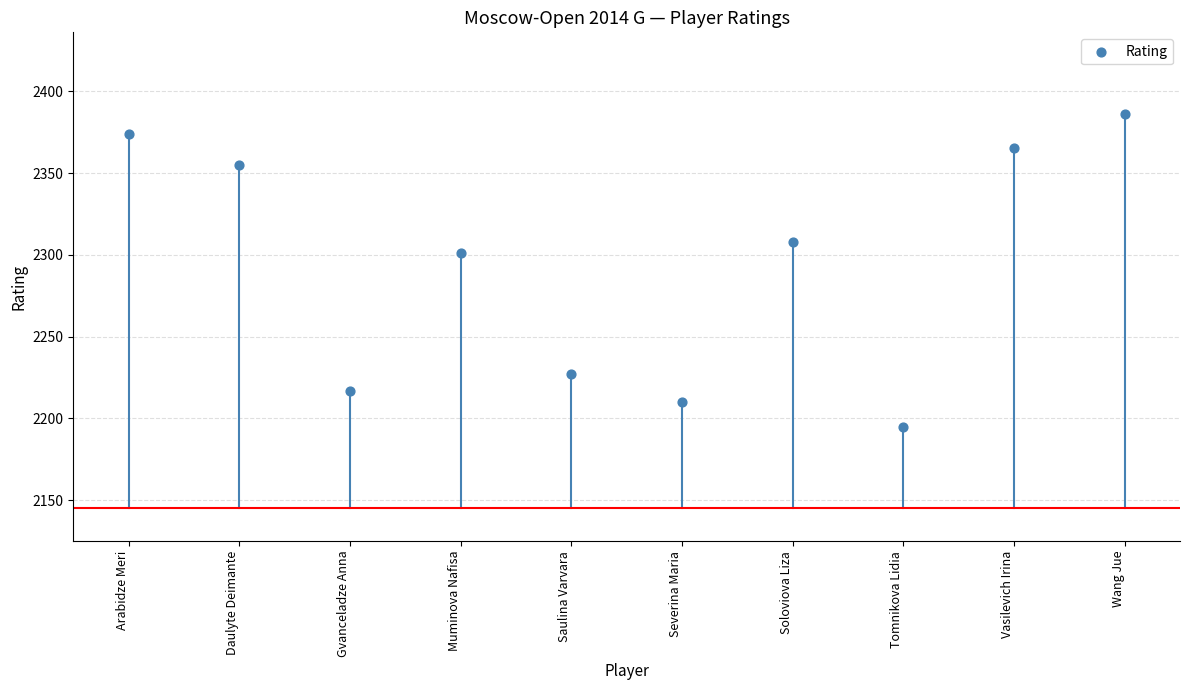

What is the range of Y values (max minus min)?

191